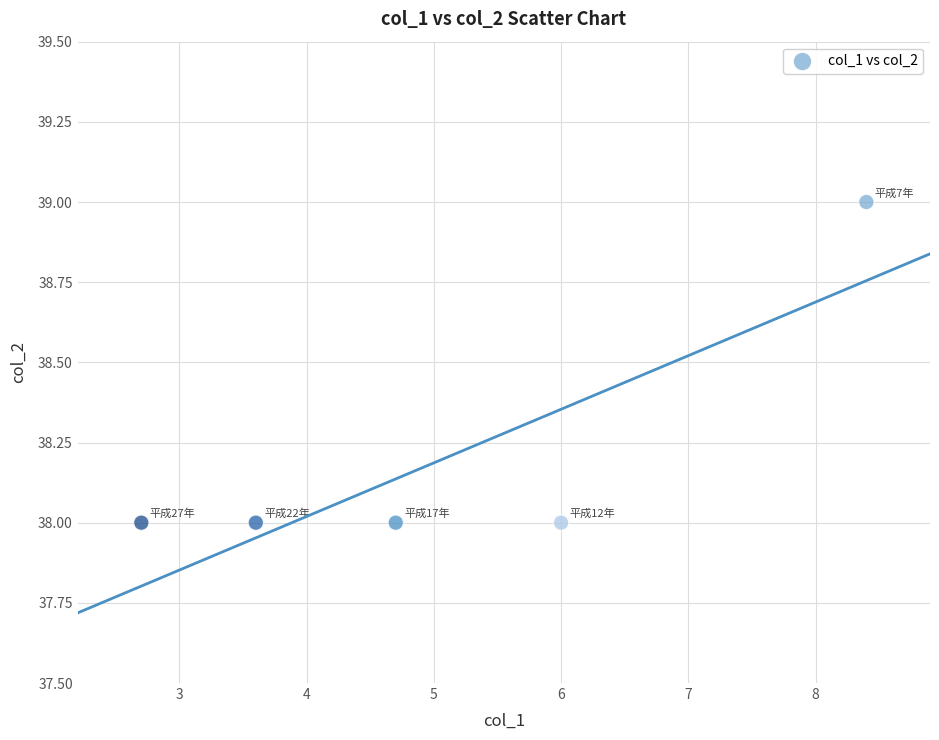

What is the average Y value?

38